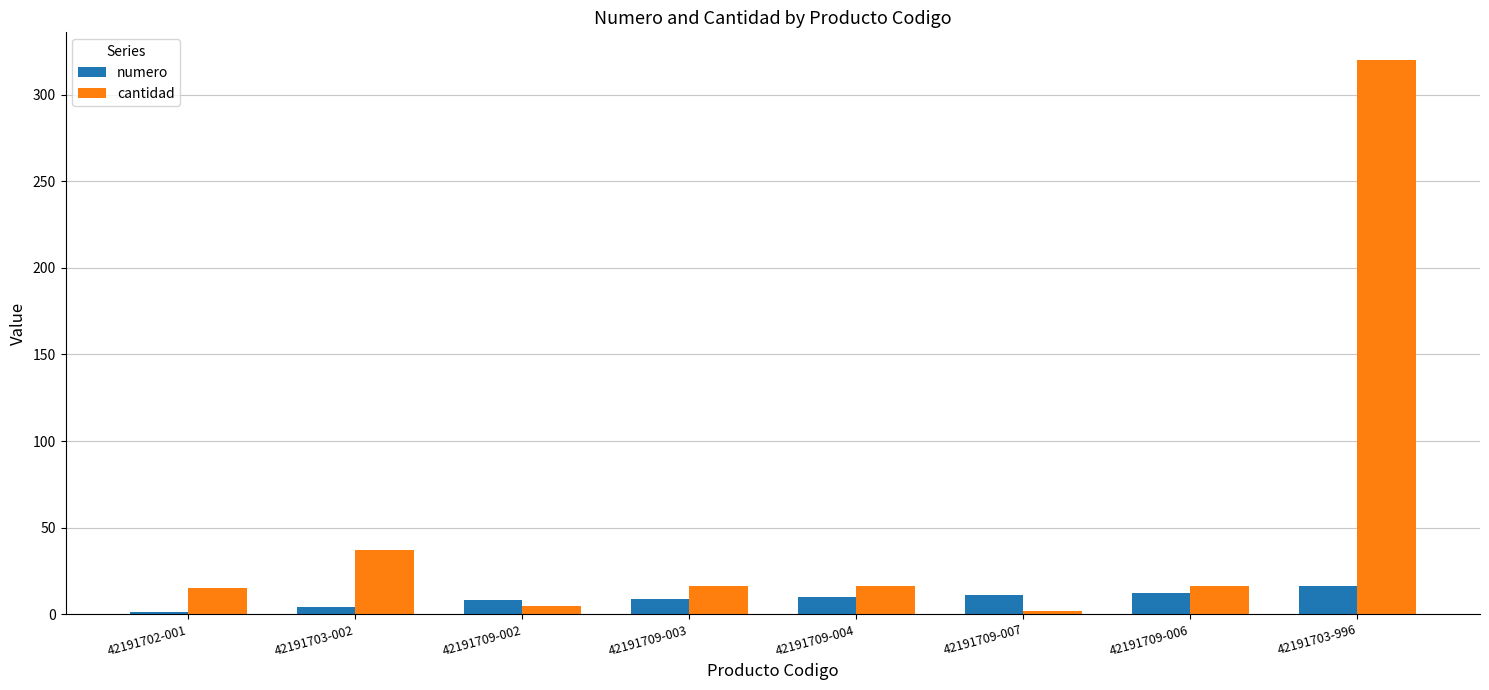

Which label corresponds to the largest value in the chart?

42191703-996